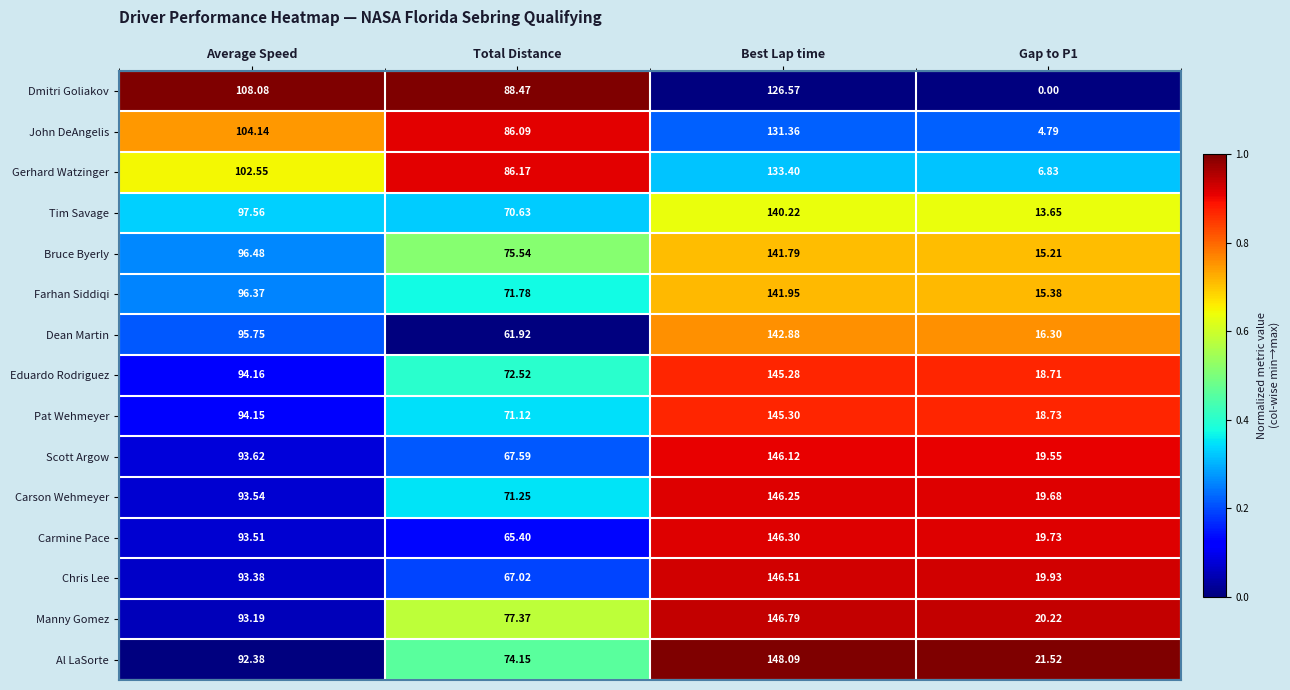

Is the value of Farhan Siddiqi at Average Speed greater than the value of Pat Wehmeyer at Best Lap time?

No